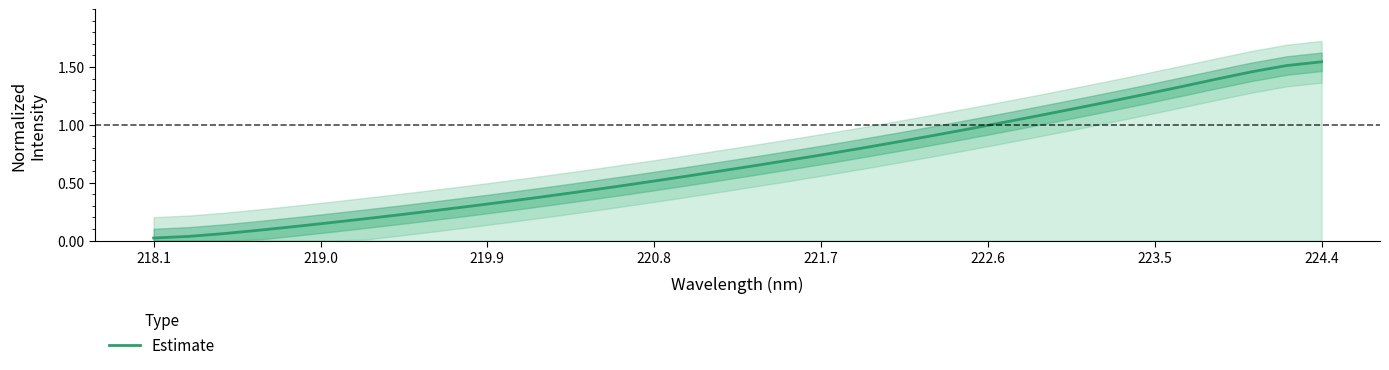

How many categories are shown in the chart?

34